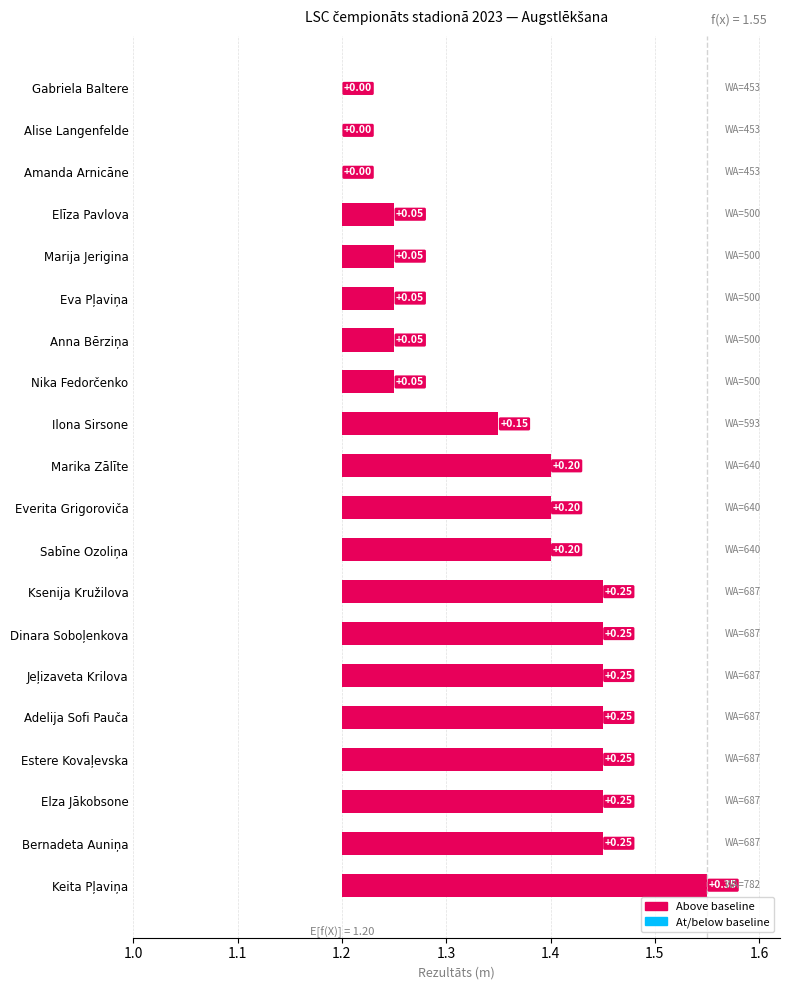

Count the number of data series in this chart.

1